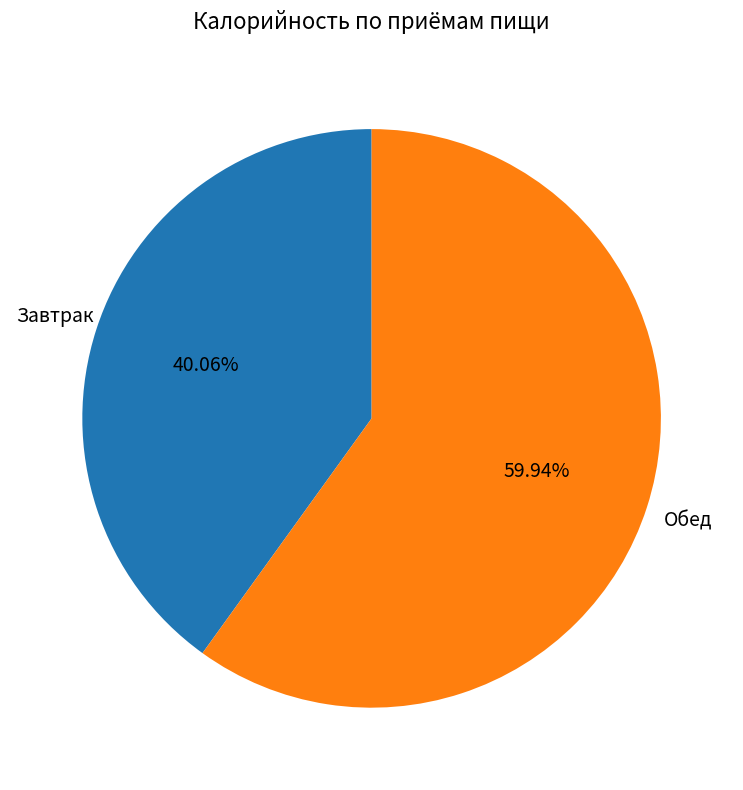

Is there any slice that represents more than half of the pie?

Yes